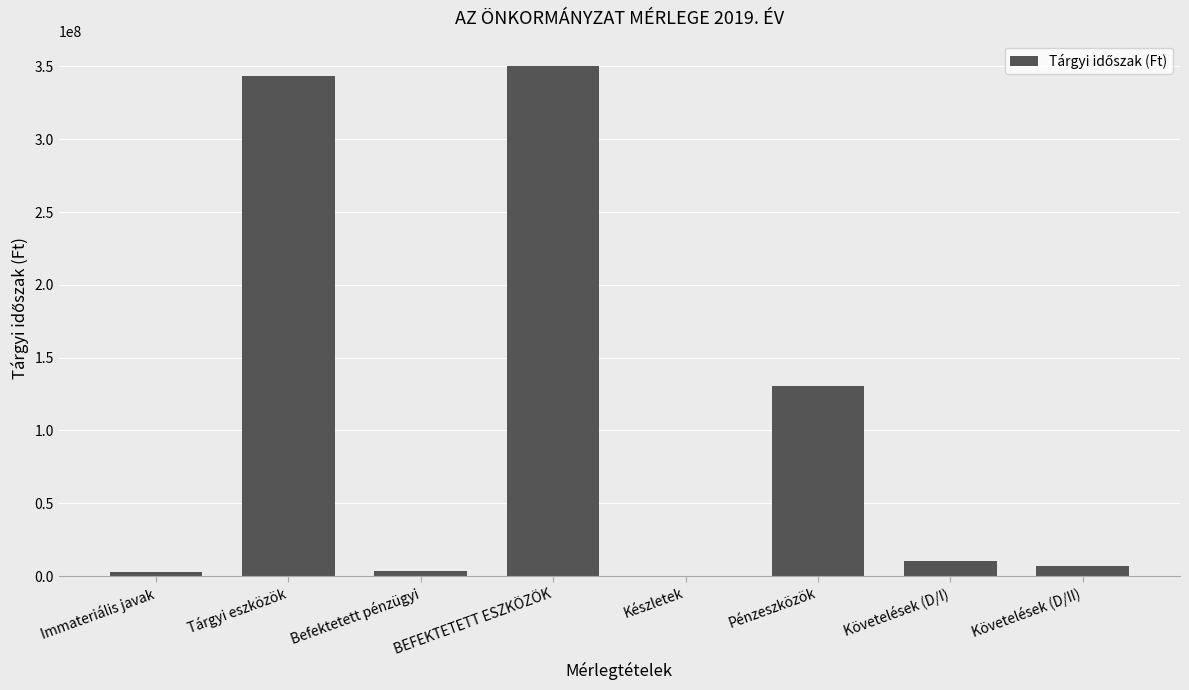

What is the change in value from Immateriális javak to BEFEKTETETT ESZKÖZÖK?

+347190589